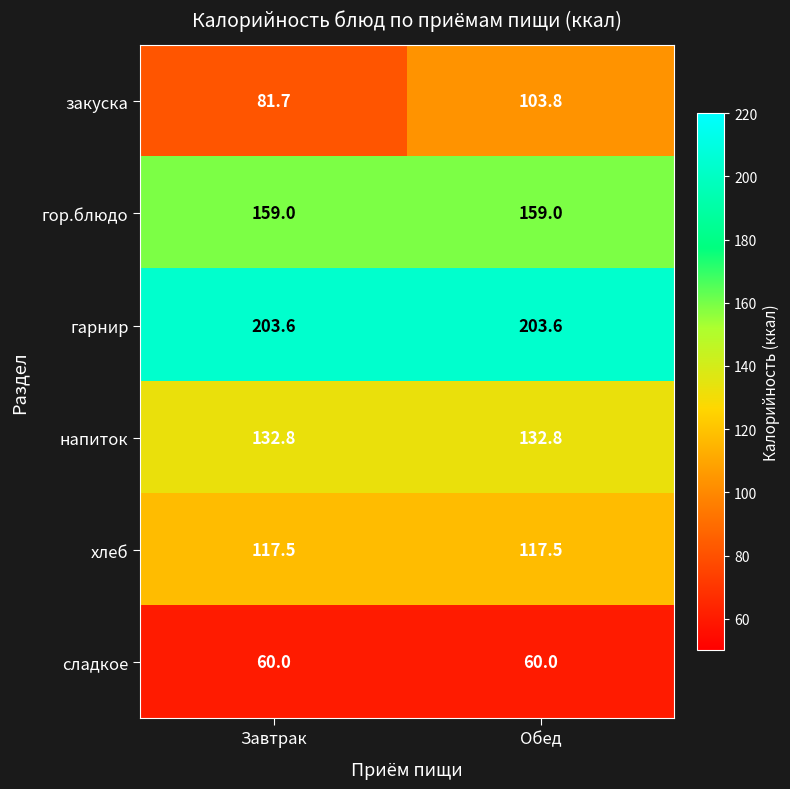

Reading left to right, what are all the values shown in this chart?

закуска: Завтрак=81.7	Обед=103.8
гор.блюдо: Завтрак=159.0	Обед=159.0
гарнир: Завтрак=203.6	Обед=203.6
напиток: Завтрак=132.8	Обед=132.8
хлеб: Завтрак=117.5	Обед=117.5
сладкое: Завтрак=60.0	Обед=60.0